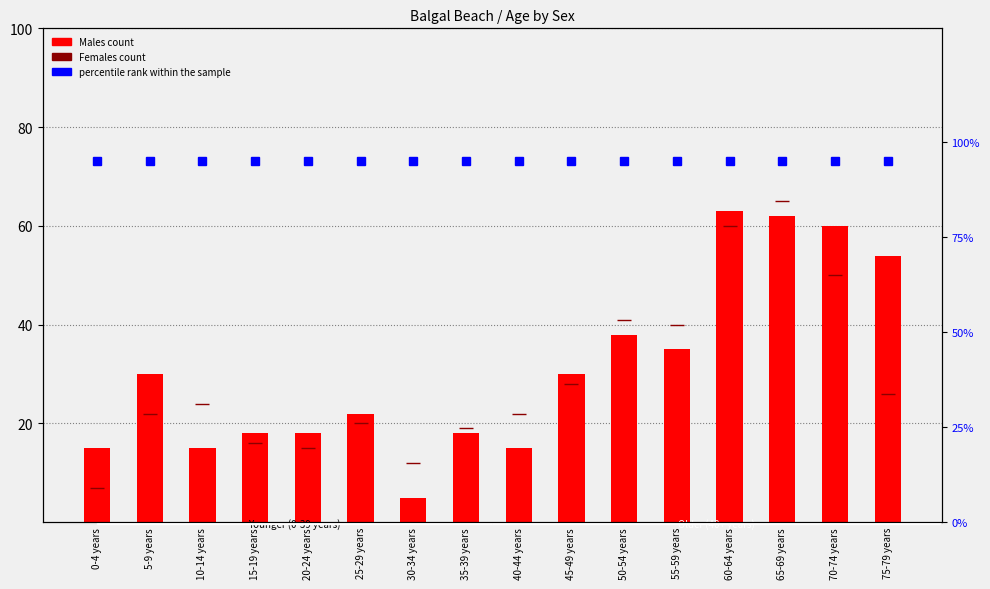

Where does the Females count series first go above 24?

45-49 years